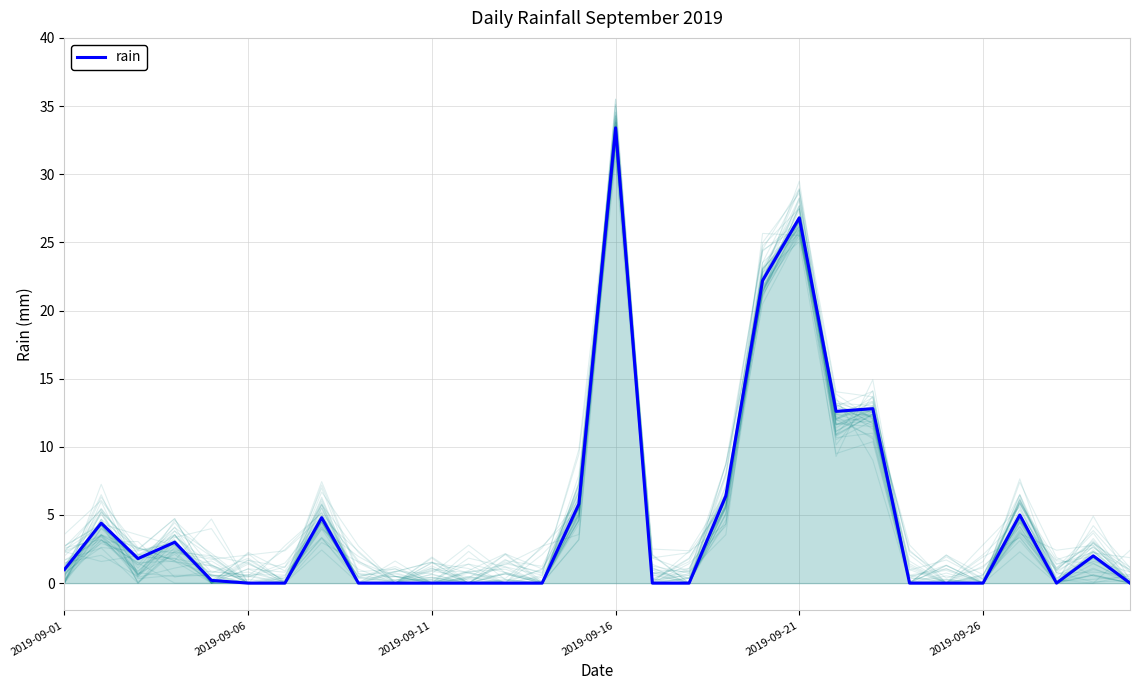

What is the average value?

4.7